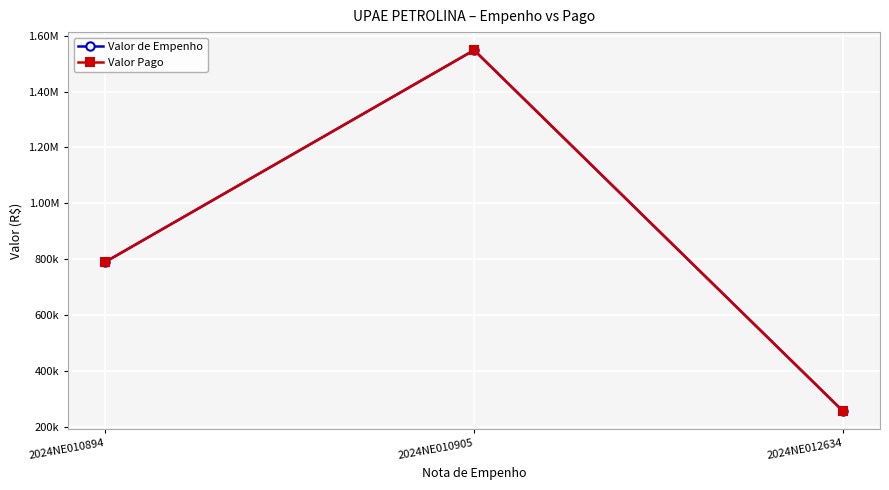

Is this an area chart (filled region under the line)?

No